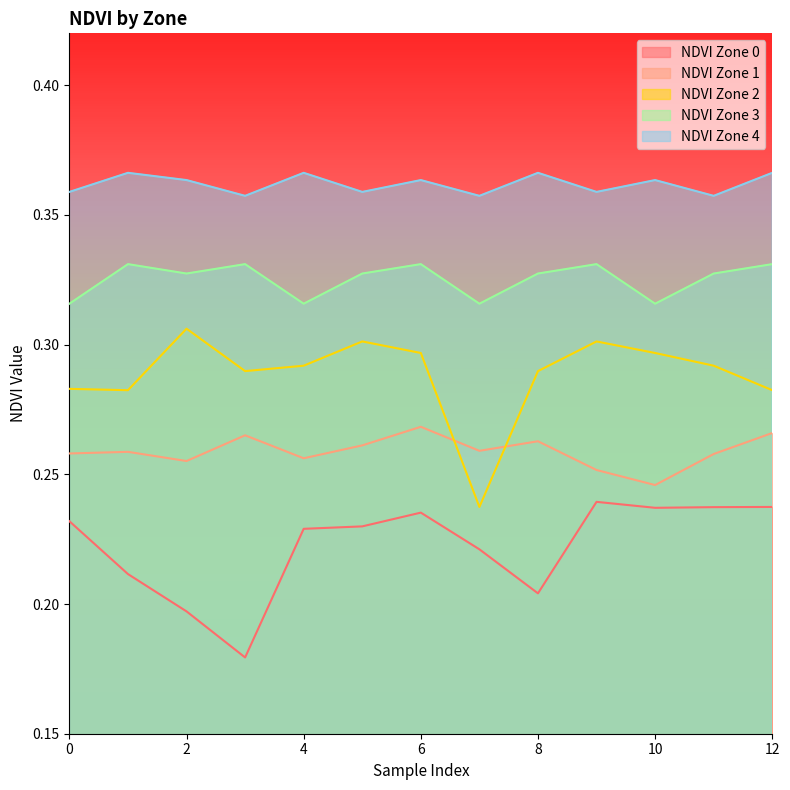

How many lines are shown in the chart?

5